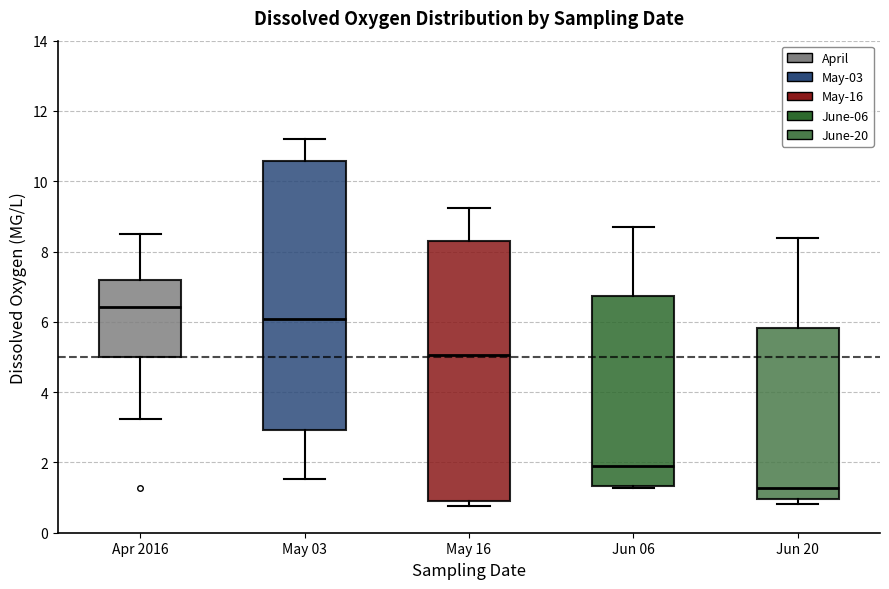

Reading left to right, read every box against the y-axis: the position of its median line, the range the box covers, and the ends of its whiskers. The values are not printed on the chart, so give them approximately, as read against the axis.

Apr 2016: median 6.4, box 5.0 to 7.2, whiskers 3.2 to 8.6
May 03: median 6.0, box 3.0 to 10.6, whiskers 1.6 to 11.2
May 16: median 5.0, box 0.8 to 8.4, whiskers 0.8 (just below the box's lower edge) to 9.2
Jun 06: median 1.8, box 1.4 to 6.8, whiskers 1.2 to 8.8
Jun 20: median 1.2, box 1.0 to 5.8, whiskers 0.8 to 8.4